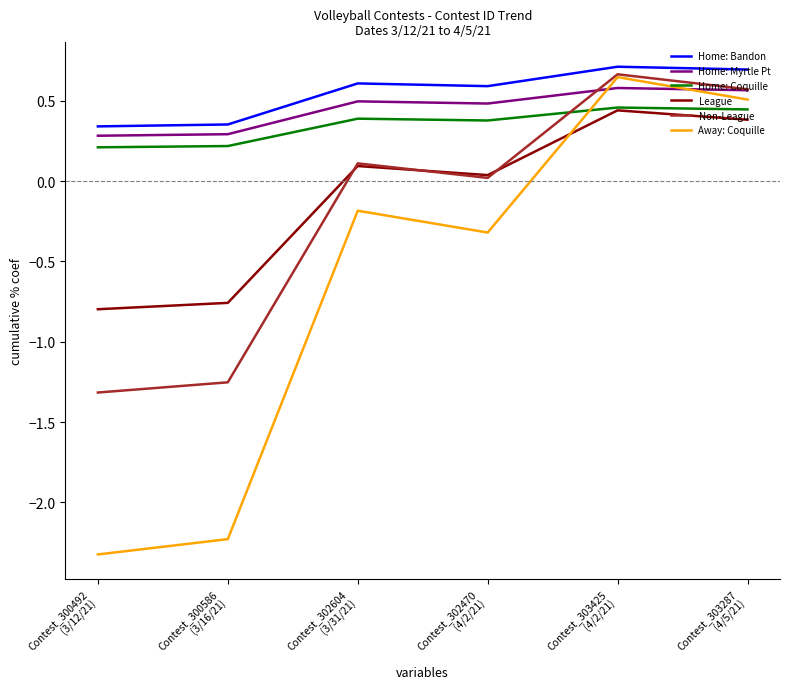

How many values in Non-League are below zero?

2